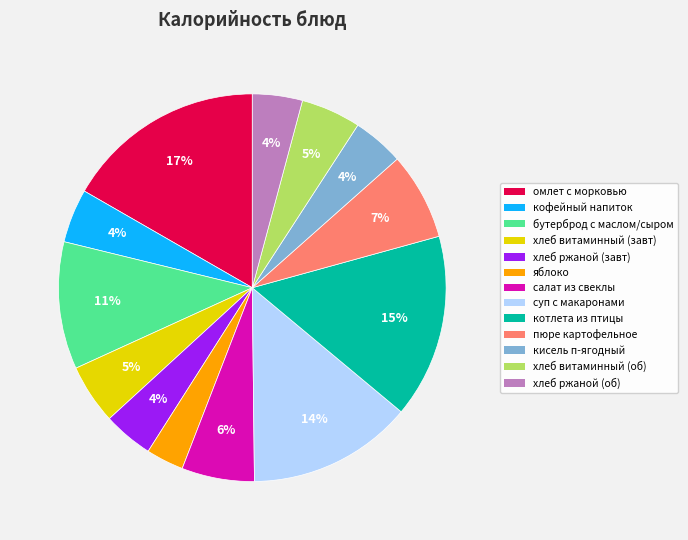

To the nearest percent, what is the difference between the largest and smallest slice percentages?

14%